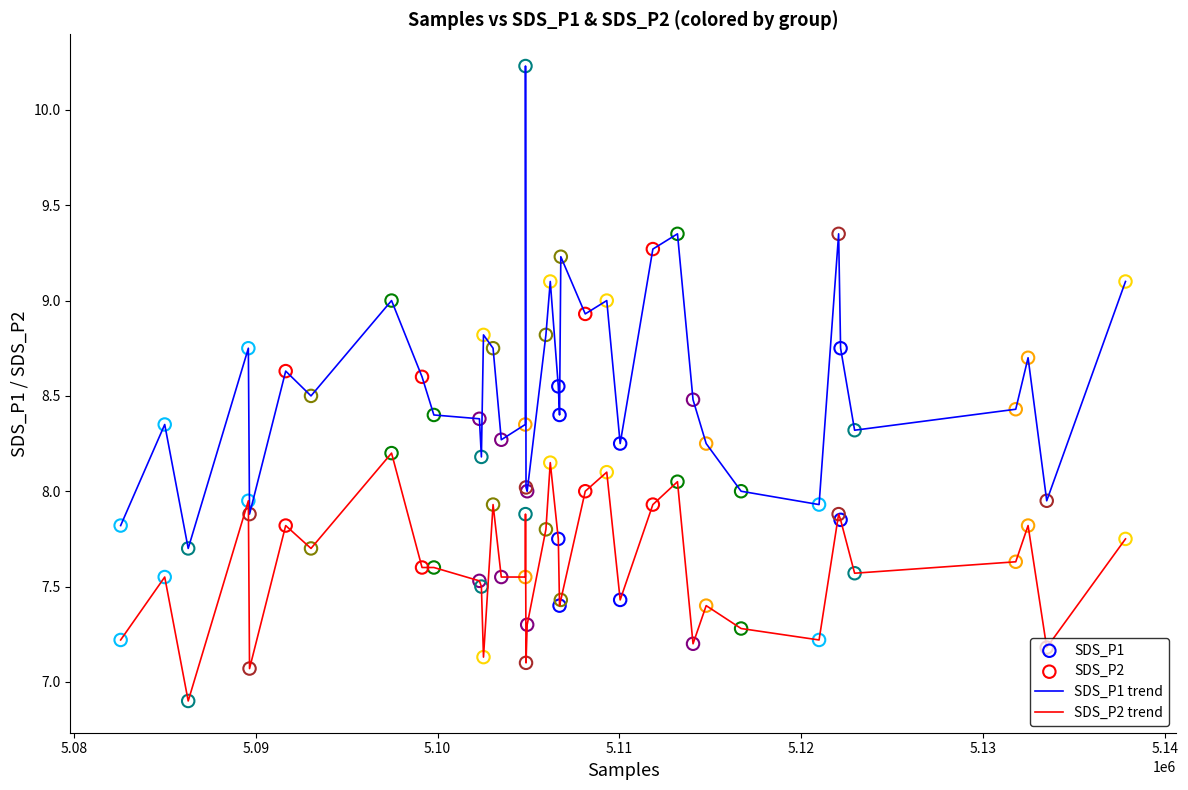

Which series has the largest total across all categories?

SDS_P1 trend